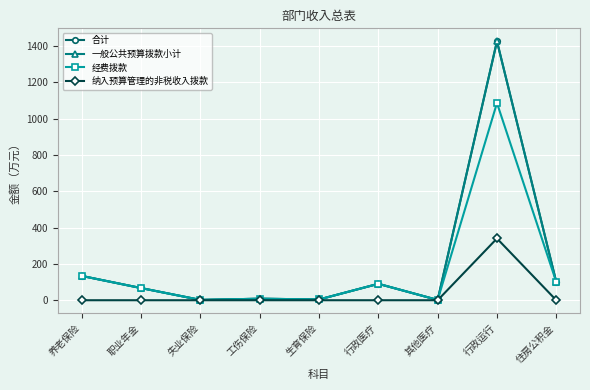

Does the chart have visible grid lines?

Yes